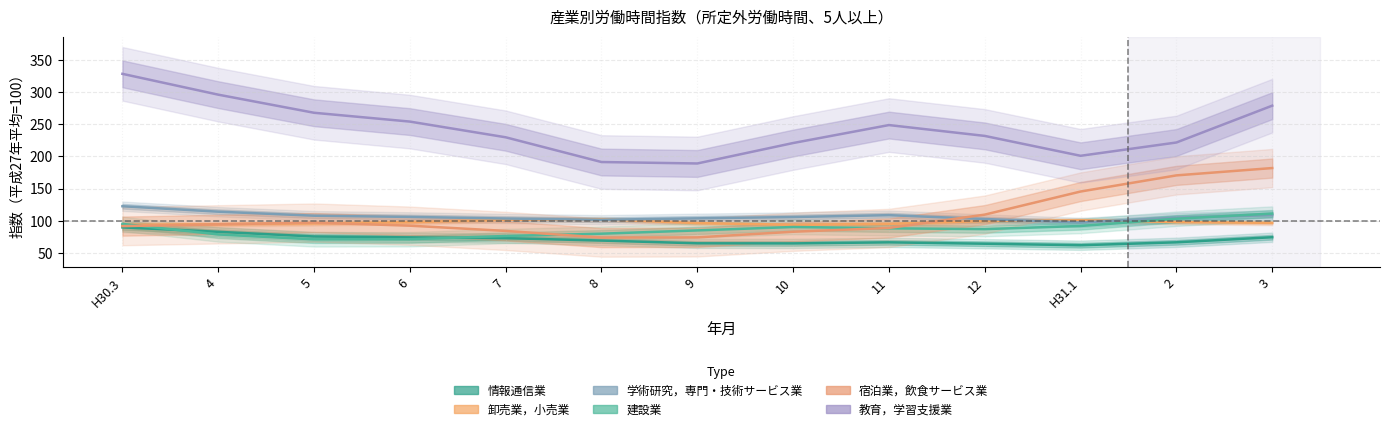

What is the label of the 2nd point from the left?

4